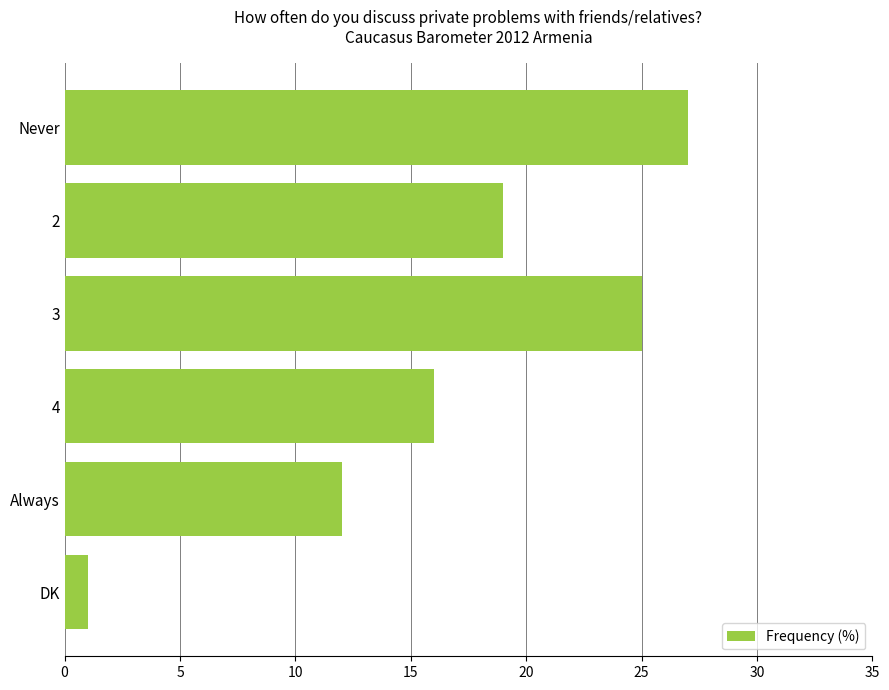

Rank the categories by value from lowest to highest.

DK, Always, 4, 2, 3, Never